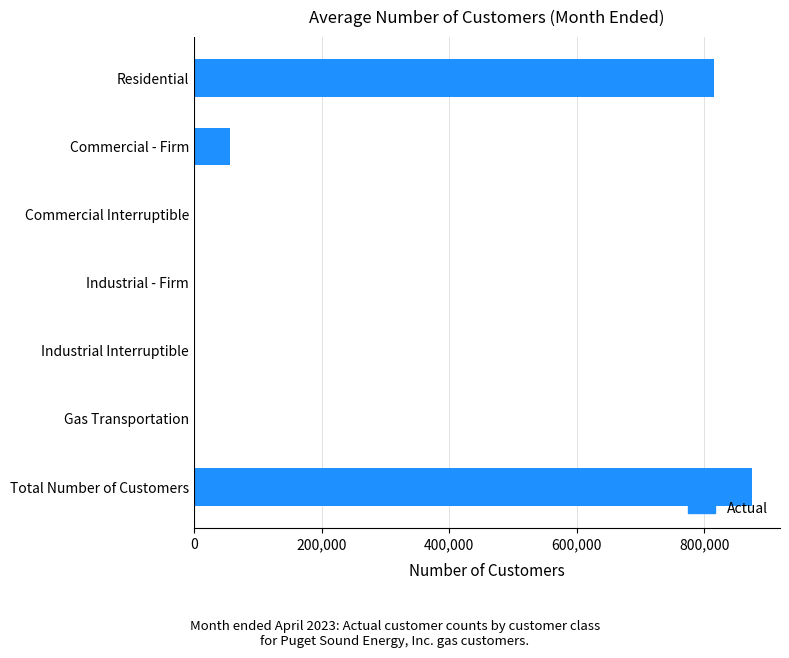

Where is the data nearest to the value 437345?

Residential